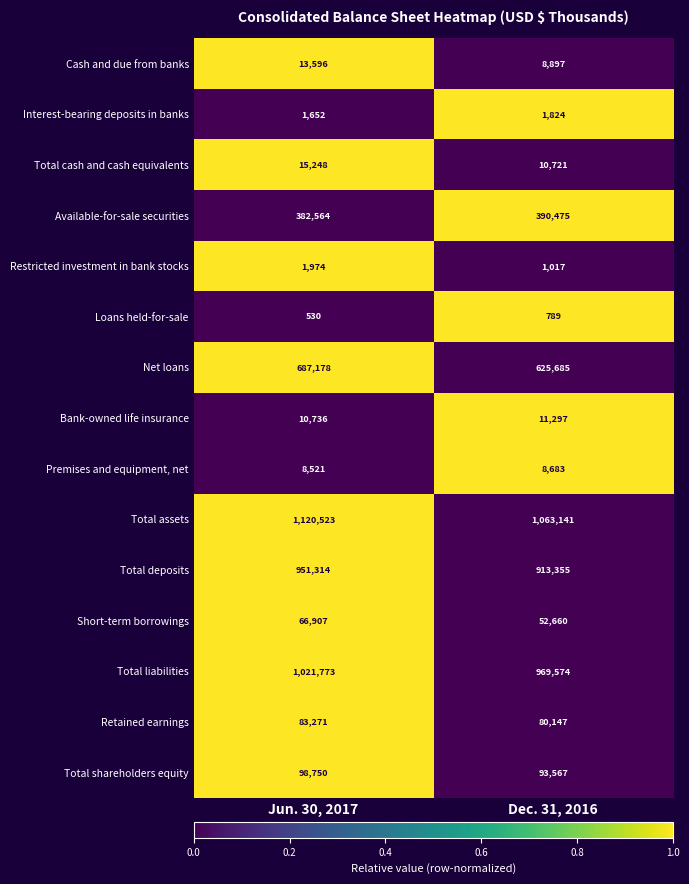

Reading left to right, transcribe all the data shown in this chart.

Cash and due from banks: Jun. 30, 2017=13596	Dec. 31, 2016=8897
Interest-bearing deposits in banks: Jun. 30, 2017=1652	Dec. 31, 2016=1824
Total cash and cash equivalents: Jun. 30, 2017=15248	Dec. 31, 2016=10721
Available-for-sale securities: Jun. 30, 2017=382564	Dec. 31, 2016=390475
Restricted investment in bank stocks: Jun. 30, 2017=1974	Dec. 31, 2016=1017
Loans held-for-sale: Jun. 30, 2017=530	Dec. 31, 2016=789
Net loans: Jun. 30, 2017=687178	Dec. 31, 2016=625685
Bank-owned life insurance: Jun. 30, 2017=10736	Dec. 31, 2016=11297
Premises and equipment, net: Jun. 30, 2017=8521	Dec. 31, 2016=8683
Total assets: Jun. 30, 2017=1120523	Dec. 31, 2016=1063141
Total deposits: Jun. 30, 2017=951314	Dec. 31, 2016=913355
Short-term borrowings: Jun. 30, 2017=66907	Dec. 31, 2016=52660
Total liabilities: Jun. 30, 2017=1021773	Dec. 31, 2016=969574
Retained earnings: Jun. 30, 2017=83271	Dec. 31, 2016=80147
Total shareholders equity: Jun. 30, 2017=98750	Dec. 31, 2016=93567